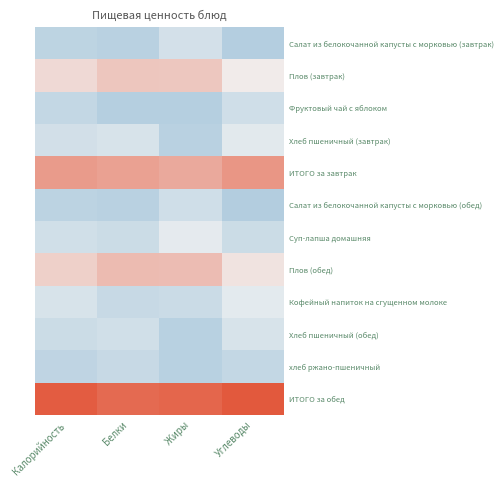

What is the greatest value displayed?

2.6